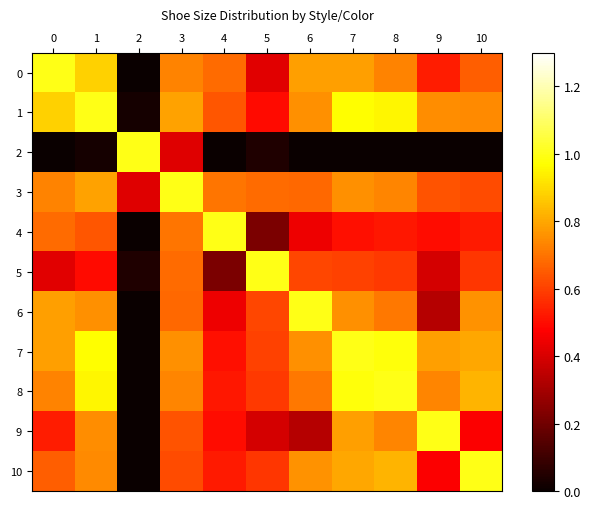

Reading left to right, what are all the values shown in this chart?

0: 0=1.0	1=0.9	2=0.0	3=0.7	4=0.7	5=0.4	6=0.8	7=0.8	8=0.7	9=0.5	10=0.7
1: 0=0.9	1=1.0	2=0.0	3=0.8	4=0.6	5=0.5	6=0.8	7=1.0	8=0.9	9=0.8	10=0.7
2: 0=0.0	1=0.0	2=1.0	3=0.4	4=0.0	5=0.0	6=0.0	7=0.0	8=0.0	9=0.0	10=0.0
3: 0=0.7	1=0.8	2=0.4	3=1.0	4=0.7	5=0.7	6=0.7	7=0.8	8=0.7	9=0.6	10=0.6
4: 0=0.7	1=0.6	2=0.0	3=0.7	4=1.0	5=0.2	6=0.4	7=0.5	8=0.5	9=0.5	10=0.5
5: 0=0.4	1=0.5	2=0.0	3=0.7	4=0.2	5=1.0	6=0.6	7=0.6	8=0.6	9=0.4	10=0.6
6: 0=0.8	1=0.8	2=0.0	3=0.7	4=0.4	5=0.6	6=1.0	7=0.8	8=0.7	9=0.3	10=0.8
7: 0=0.8	1=1.0	2=0.0	3=0.8	4=0.5	5=0.6	6=0.8	7=1.0	8=1.0	9=0.8	10=0.8
8: 0=0.7	1=0.9	2=0.0	3=0.7	4=0.5	5=0.6	6=0.7	7=1.0	8=1.0	9=0.7	10=0.8
9: 0=0.5	1=0.8	2=0.0	3=0.6	4=0.5	5=0.4	6=0.3	7=0.8	8=0.7	9=1.0	10=0.5
10: 0=0.7	1=0.7	2=0.0	3=0.6	4=0.5	5=0.6	6=0.8	7=0.8	8=0.8	9=0.5	10=1.0